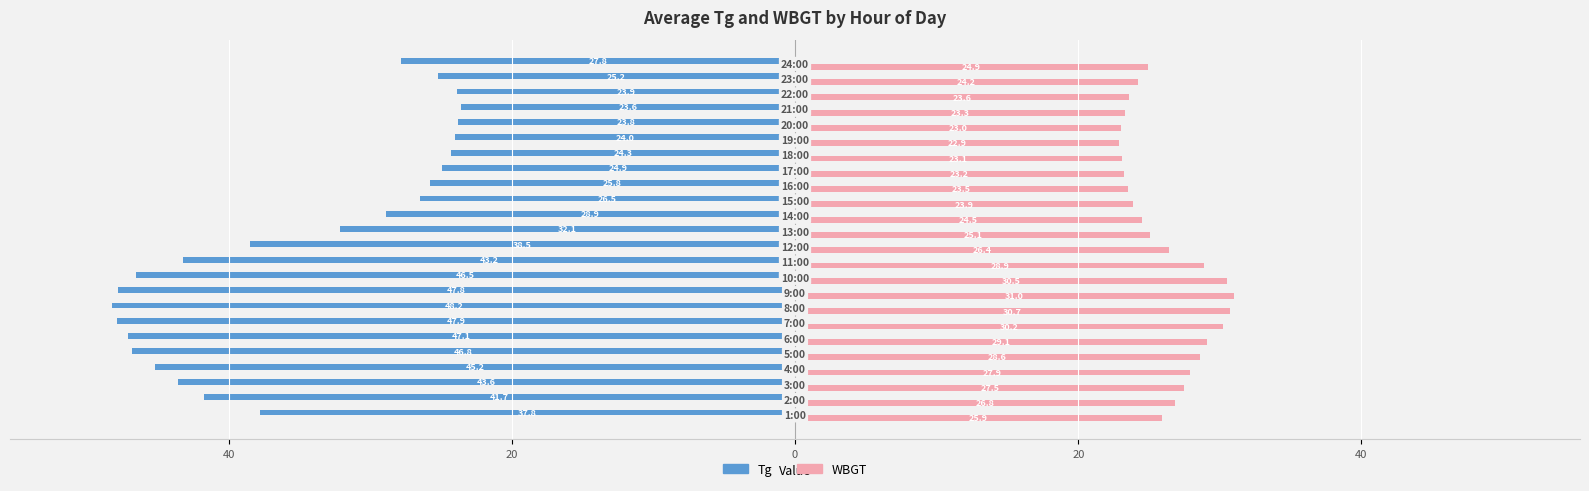

Which series has the widest spread of values?

Tg